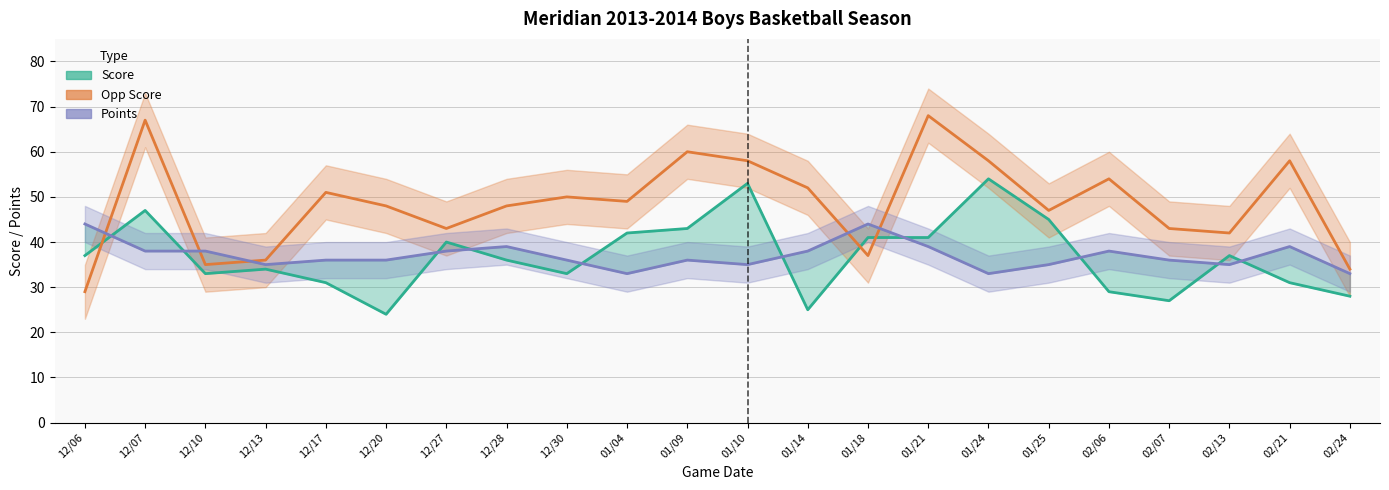

What are all the series names shown in the legend?

Score, Opp Score, Points